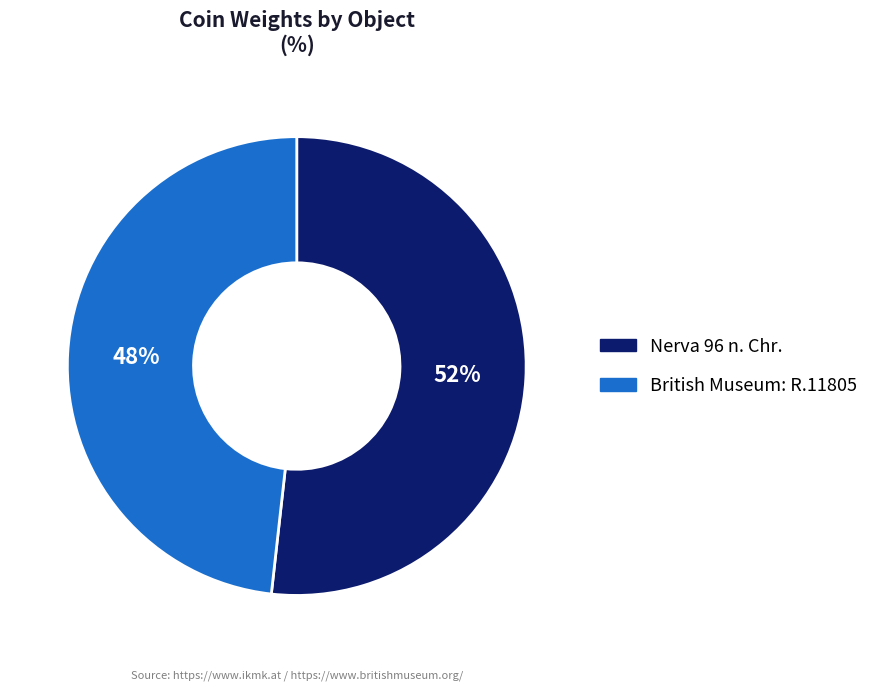

Is it true that British Museum: R.11805 is 48% of the pie?

True